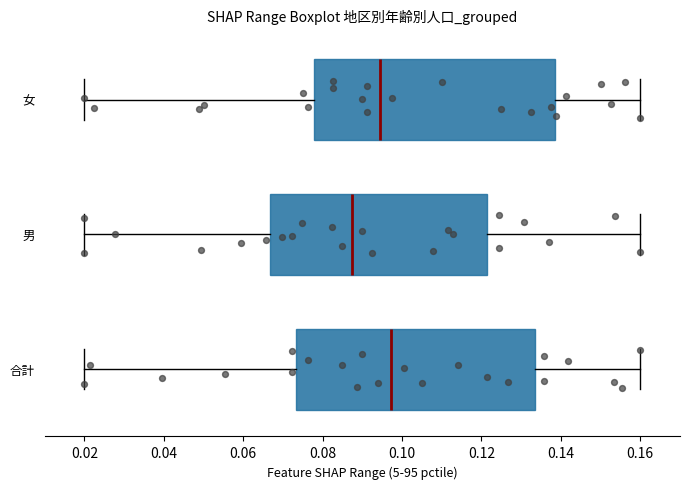

Which box's median line is the furthest to the right?

合計